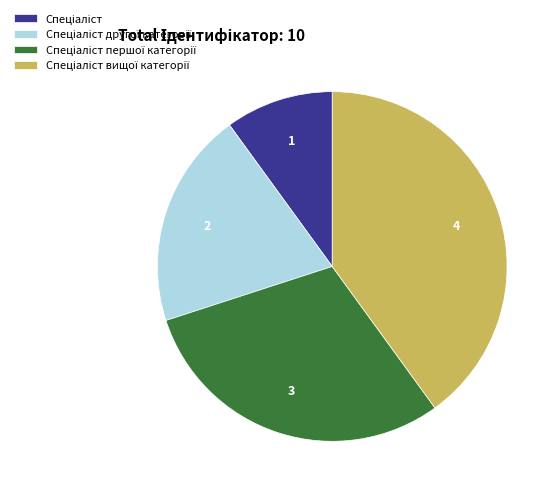

Does any single category account for the majority?

No